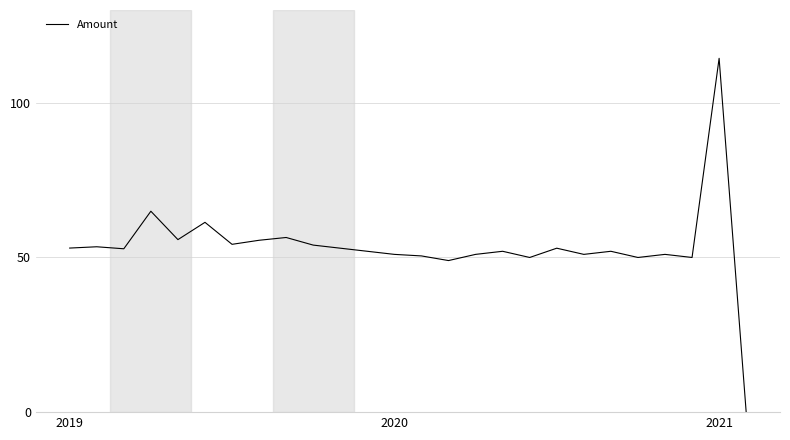

What is the maximum value shown in the chart?

114.4